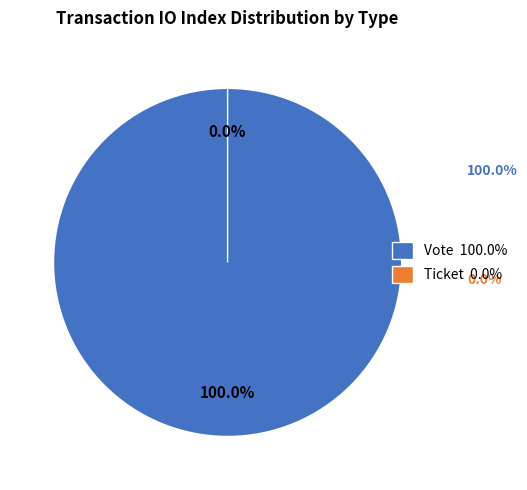

How many segments does this pie chart have?

2